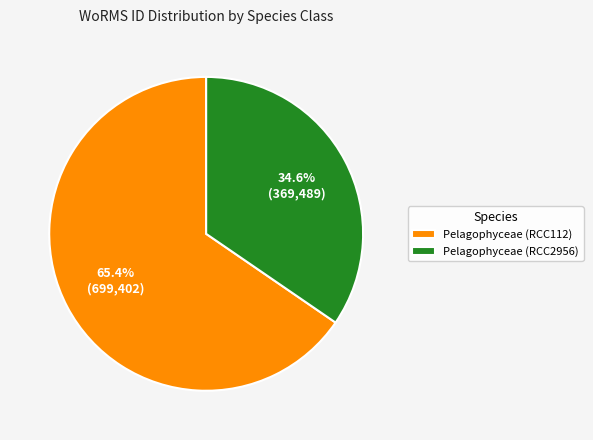

To the nearest percent, what is the difference between the largest and smallest slice percentages?

31%